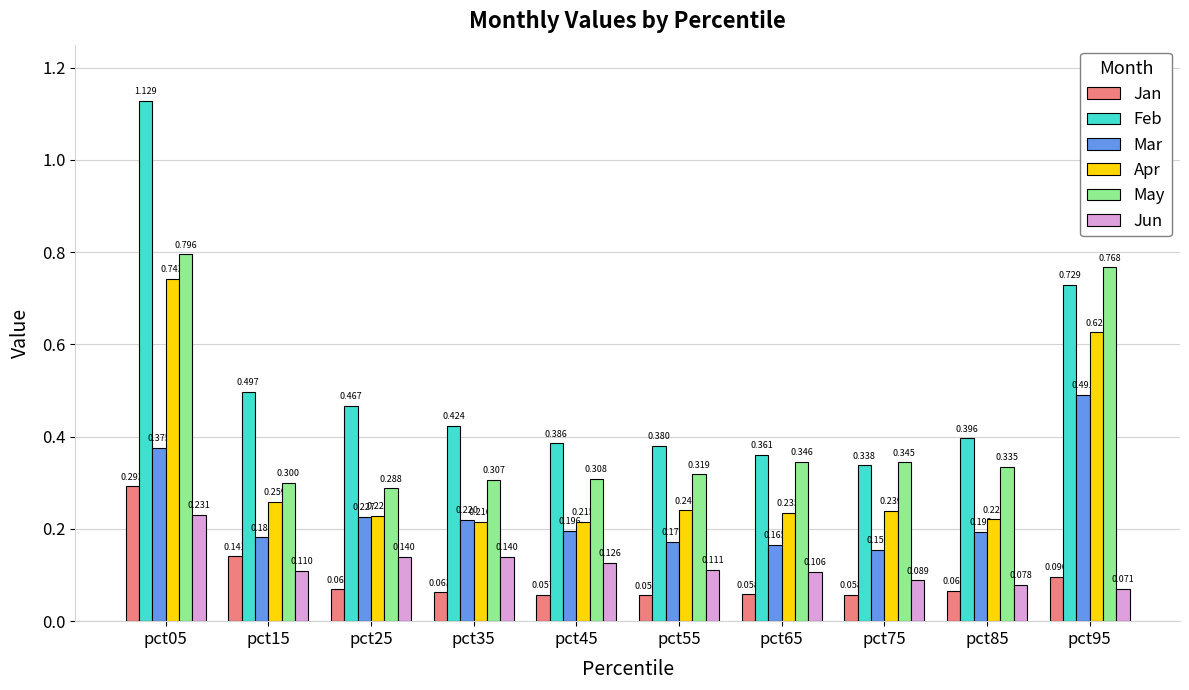

What is the total value across all series at pct85?

1.3